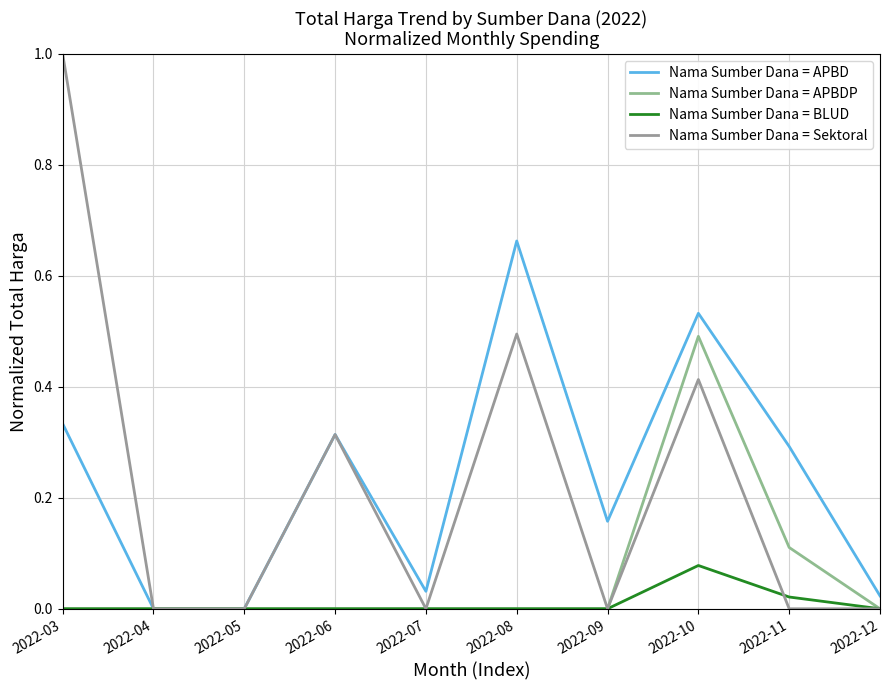

What is the difference between the Nama Sumber Dana = Sektoral values at 2022-11 and 2022-08?

0.5